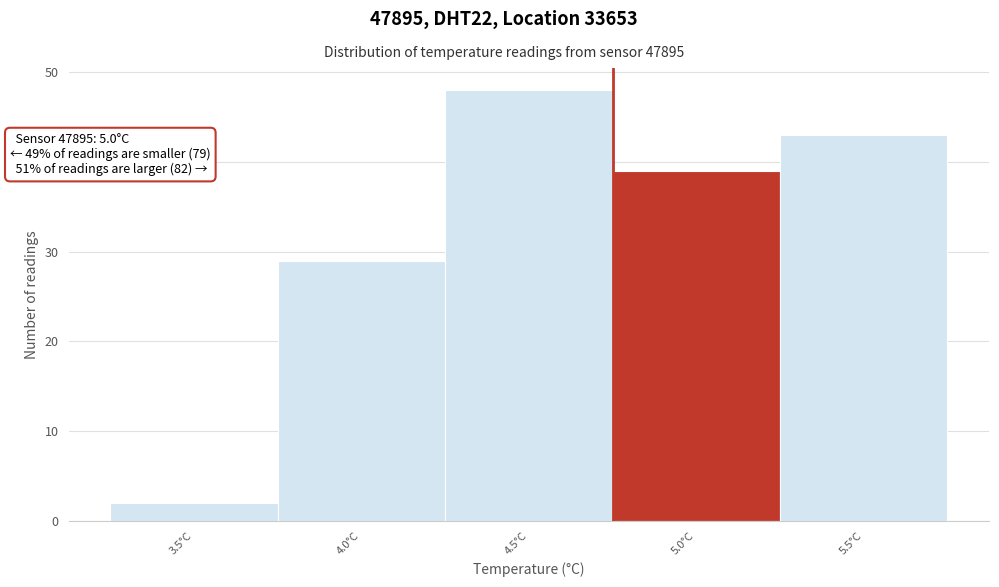

Reading right to left, list all the values displayed in this chart.

5.5°C=43	5.0°C=39	4.5°C=48	4.0°C=29	3.5°C=2